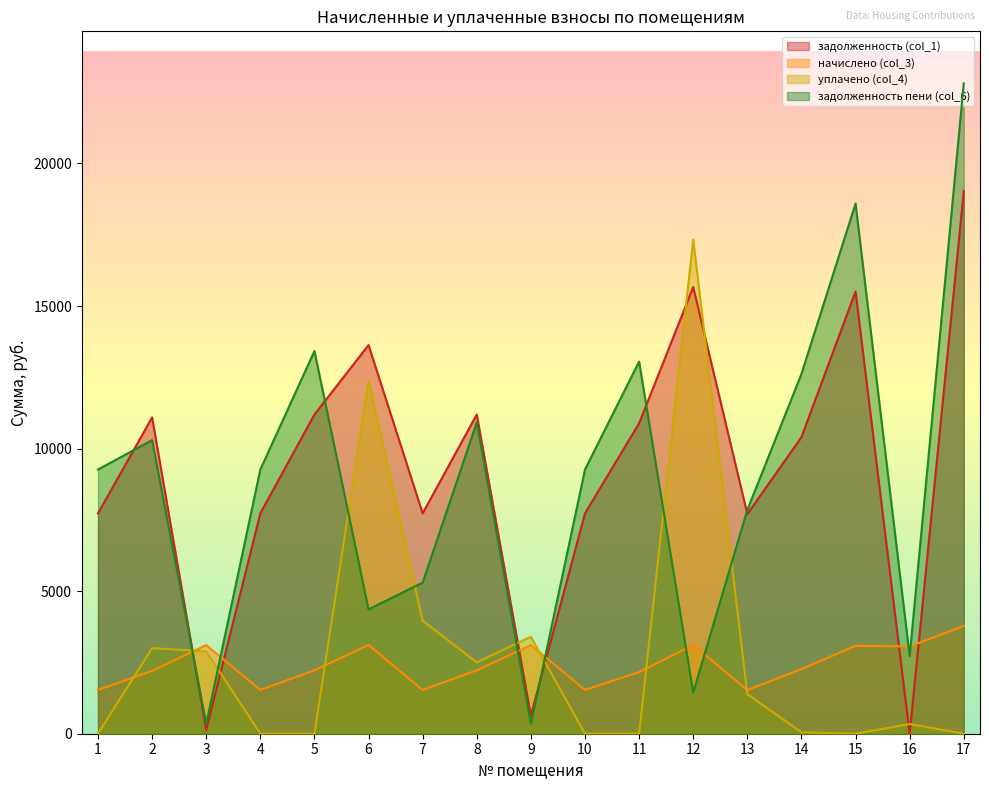

What is the approximate value of начислено (col_3) at 16?

3061.8